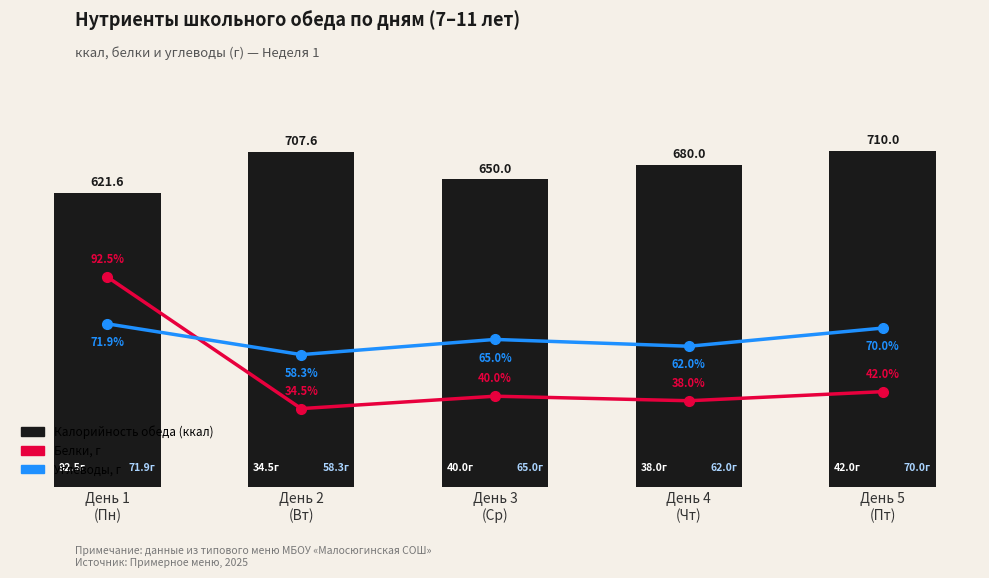

True or false: Белки, г has a value of 38.0 at День 4
(Чт).

True